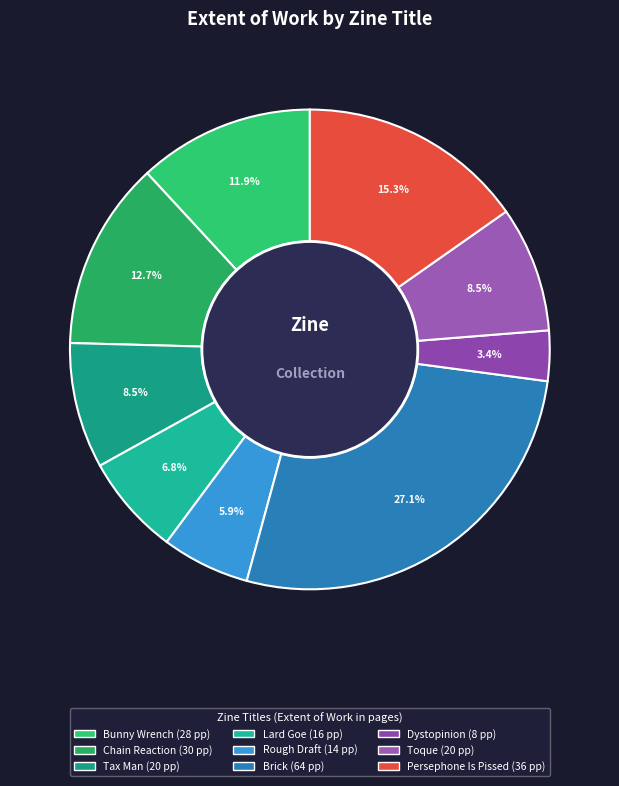

How many slices are in this pie chart?

9